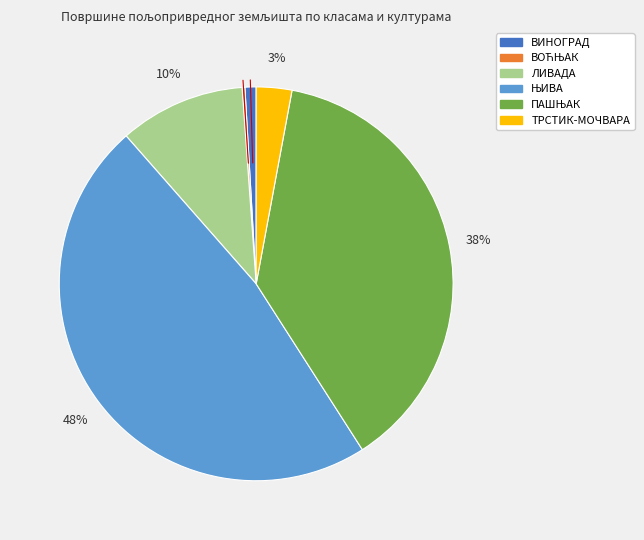

Is there a majority slice in this chart?

No